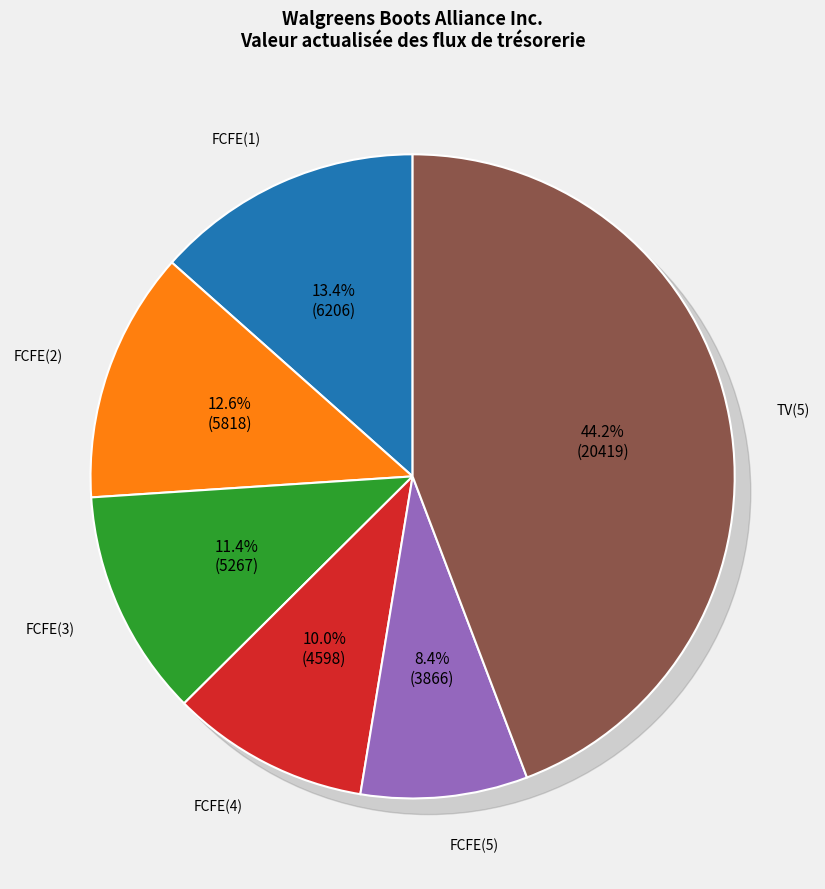

What is the largest slice in the pie chart?

TV(5)